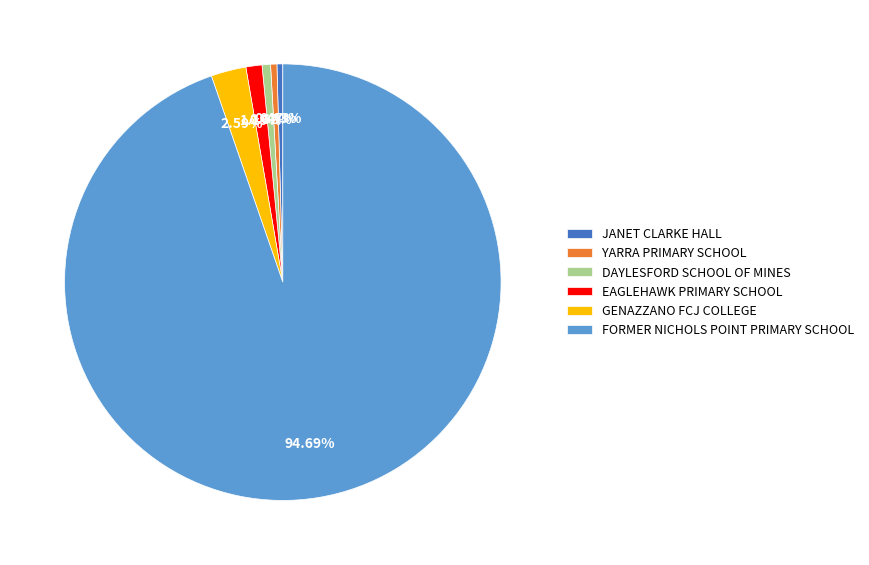

Which slice is the largest?

FORMER NICHOLS POINT PRIMARY SCHOOL